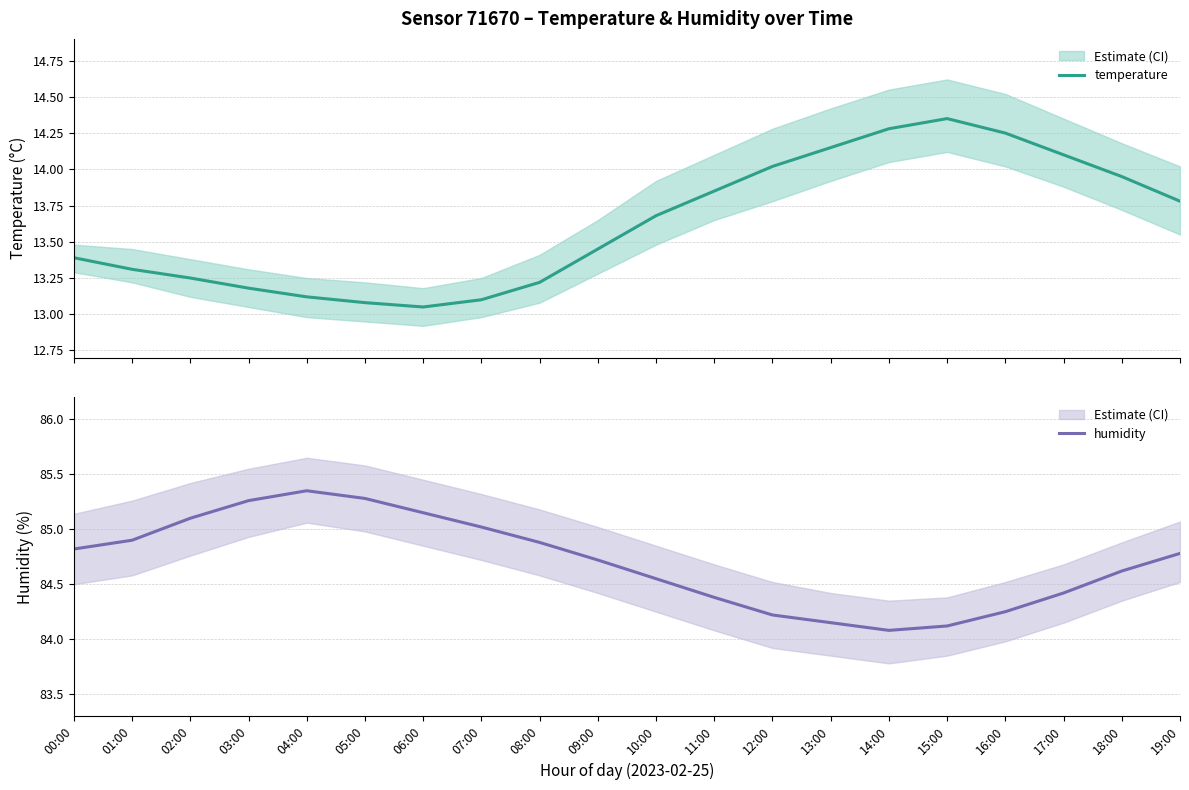

Reading left to right, list all the values displayed in this chart.

temperature: 00:00=13.4	01:00=13.3	02:00=13.2	03:00=13.2	04:00=13.1	05:00=13.1	06:00=13.1	07:00=13.1	08:00=13.2	09:00=13.4	10:00=13.7	11:00=13.8	12:00=14.0	13:00=14.2	14:00=14.3	15:00=14.3	16:00=14.2	17:00=14.1	18:00=13.9	19:00=13.8
humidity: 00:00=84.8	01:00=84.9	02:00=85.1	03:00=85.3	04:00=85.3	05:00=85.3	06:00=85.2	07:00=85.0	08:00=84.9	09:00=84.7	10:00=84.5	11:00=84.4	12:00=84.2	13:00=84.2	14:00=84.1	15:00=84.1	16:00=84.2	17:00=84.4	18:00=84.6	19:00=84.8